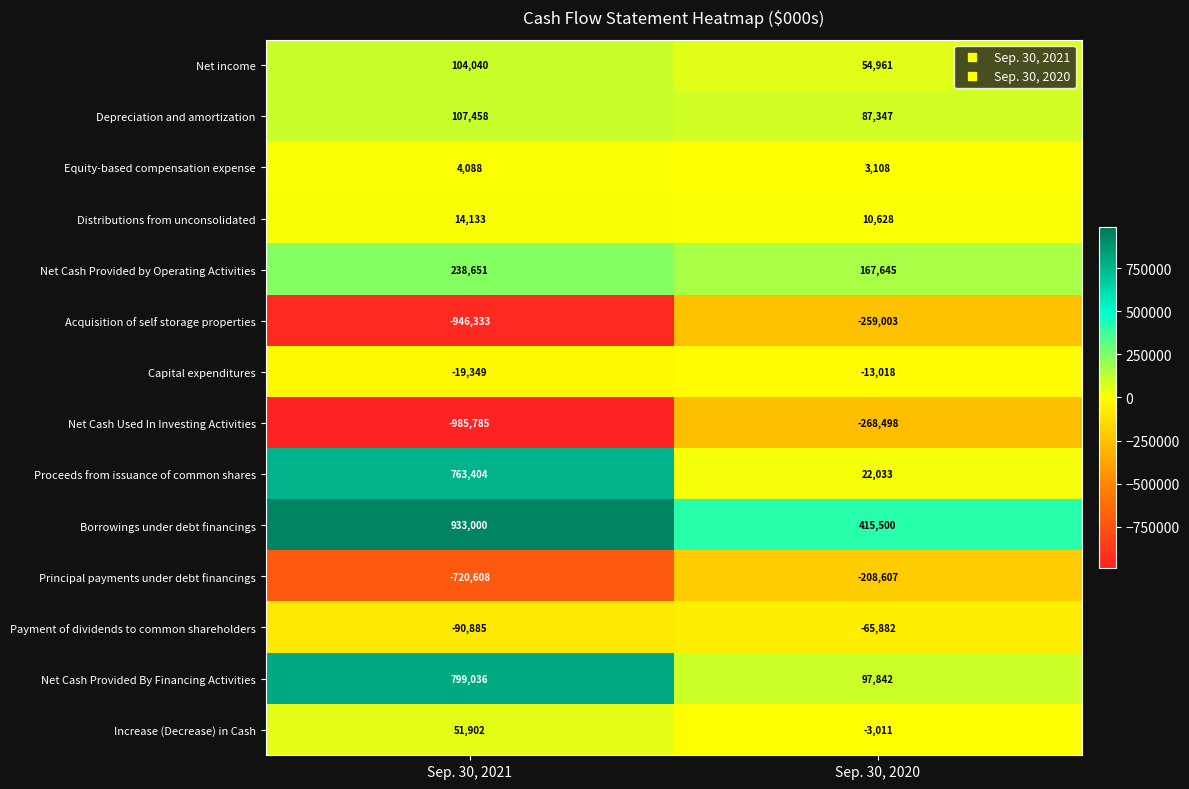

Reading right to left, list all the values displayed in this chart.

Net income: 54961	104040
Depreciation and amortization: 87347	107458
Equity-based compensation expense: 3108	4088
Distributions from unconsolidated: 10628	14133
Net Cash Provided by Operating Activities: 167645	238651
Acquisition of self storage properties: -259003	-946333
Capital expenditures: -13018	-19349
Net Cash Used In Investing Activities: -268498	-985785
Proceeds from issuance of common shares: 22033	763404
Borrowings under debt financings: 415500	933000
Principal payments under debt financings: -208607	-720608
Payment of dividends to common shareholders: -65882	-90885
Net Cash Provided By Financing Activities: 97842	799036
Increase (Decrease) in Cash: -3011	51902